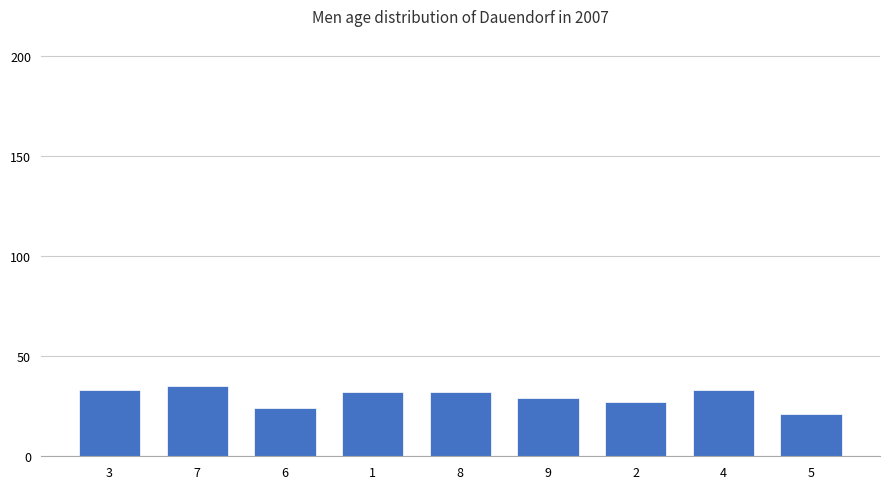

True or false: the data shows 32 at 8.

True